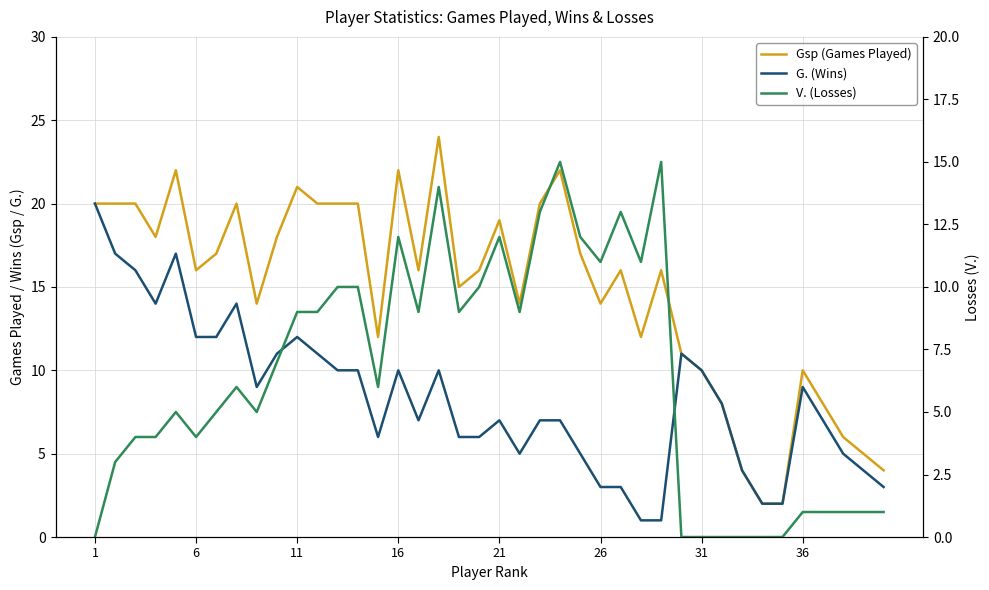

Which series has the largest range (max minus min)?

Gsp (Games Played)